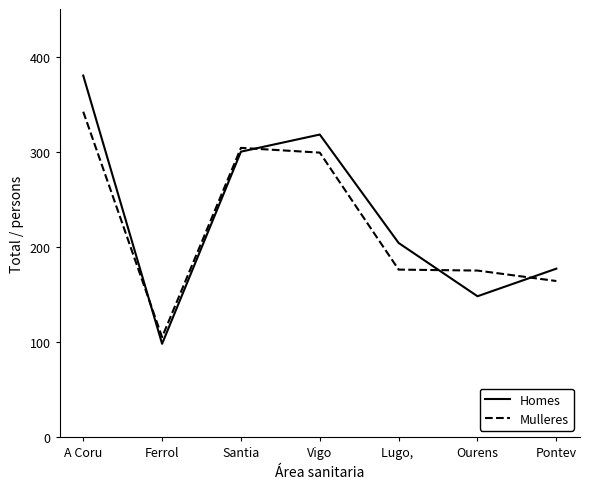

What are all the series names shown in the legend?

Homes, Mulleres